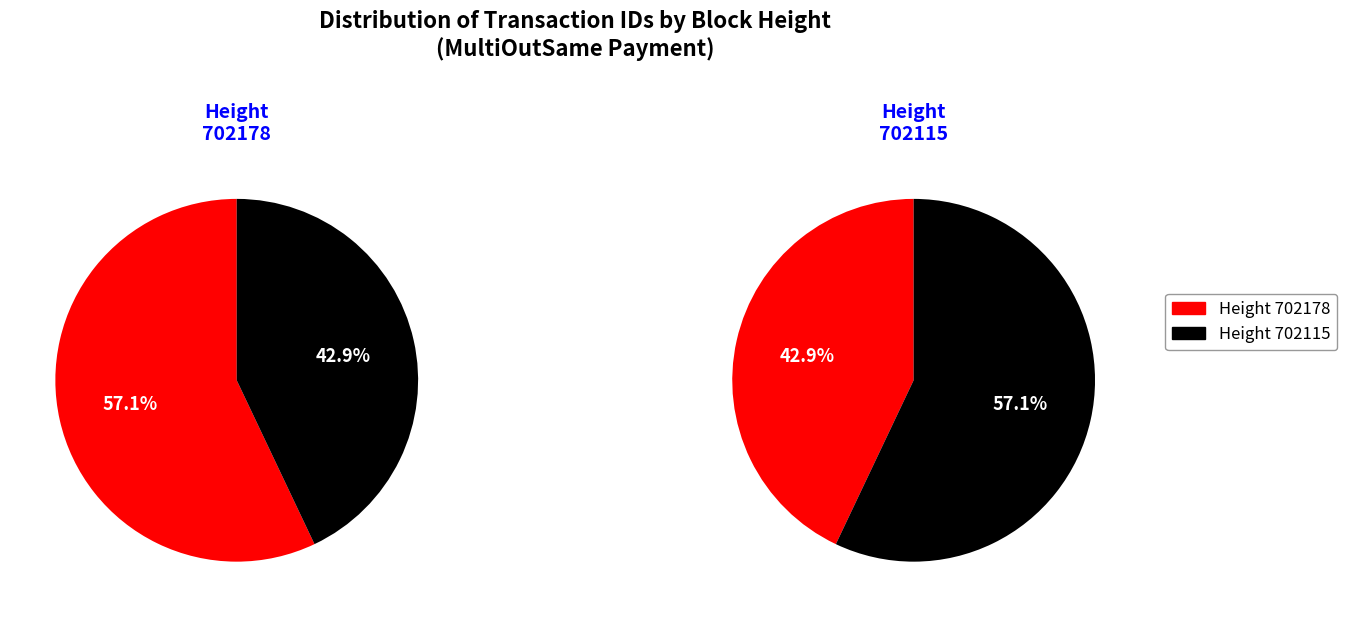

What is the total percentage of 702115 and 702178?

100.0%